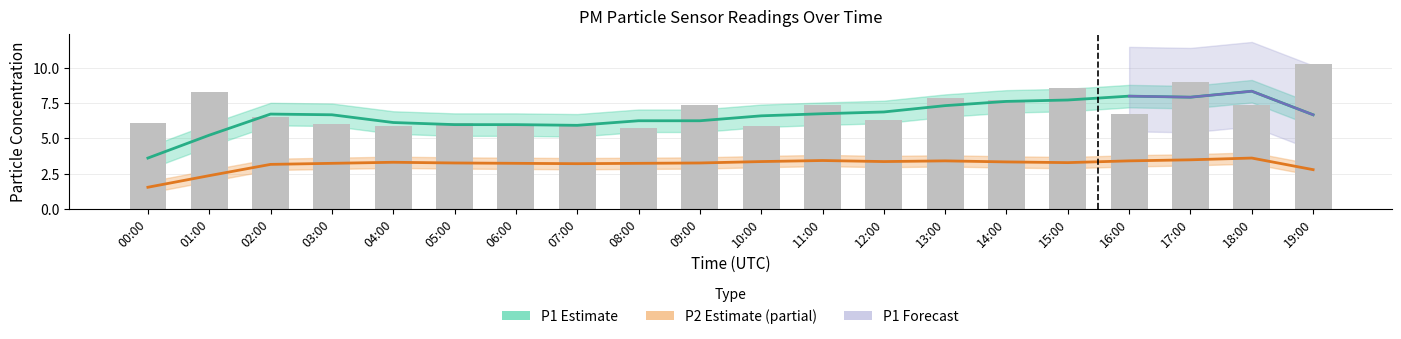

Reading left to right, list all the values displayed in this chart.

00:00=6.1	01:00=8.3	02:00=6.5	03:00=6.0	04:00=5.9	05:00=6.1	06:00=5.9	07:00=6.0	08:00=5.7	09:00=7.4	10:00=5.9	11:00=7.4	12:00=6.3	13:00=7.9	14:00=7.7	15:00=8.6	16:00=6.7	17:00=9.0	18:00=7.4	19:00=10.3